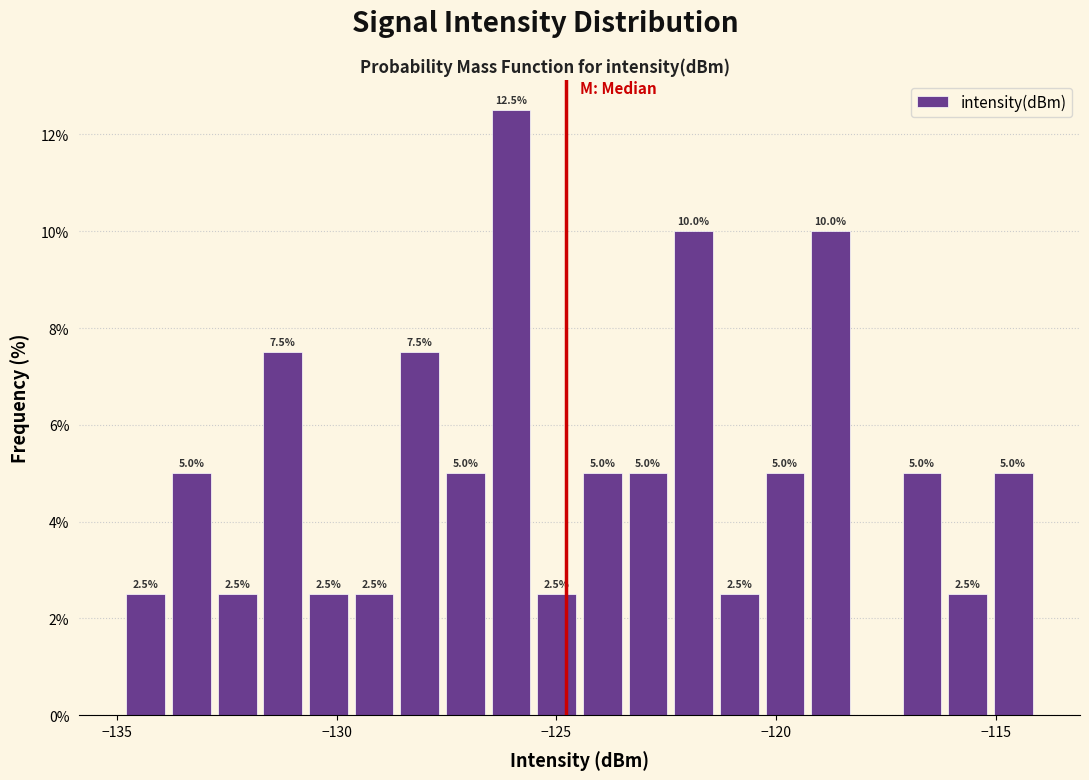

Around what value on the x-axis is the tallest bar? Give the approximate position of its centre, as read against the axis.

-126.0